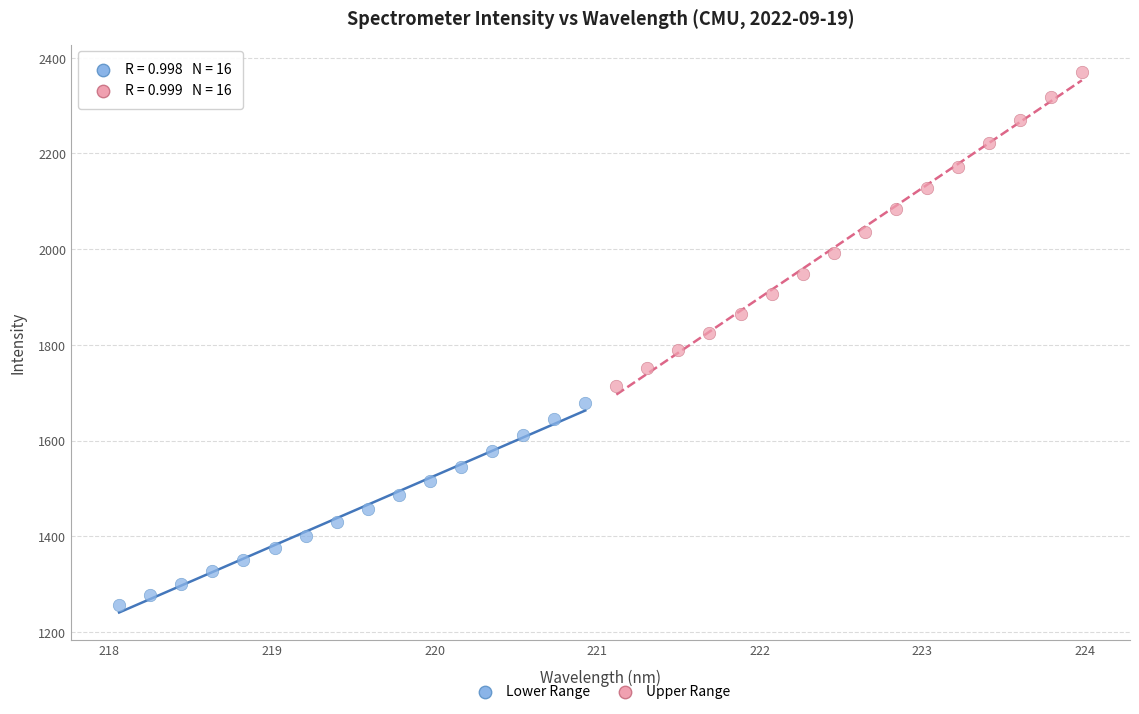

What are all the series names shown in the legend?

Lower Range, Upper Range